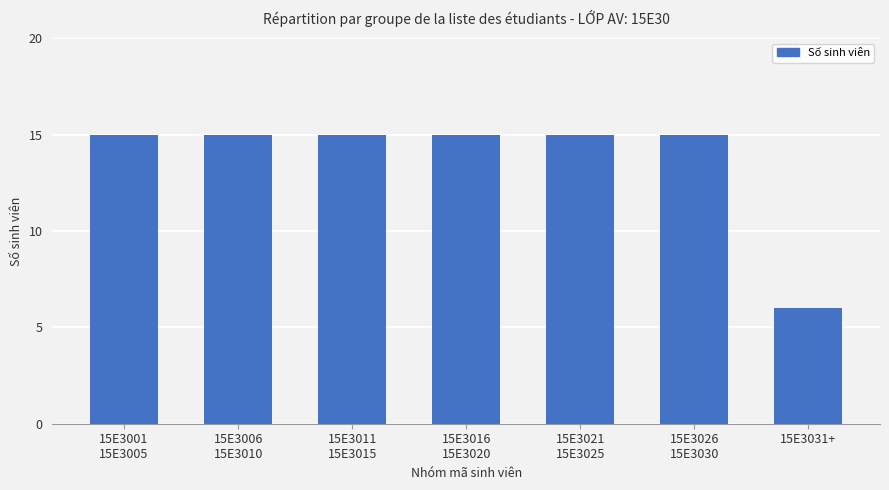

What is the label of the 1st bar from the right?

15E3031+